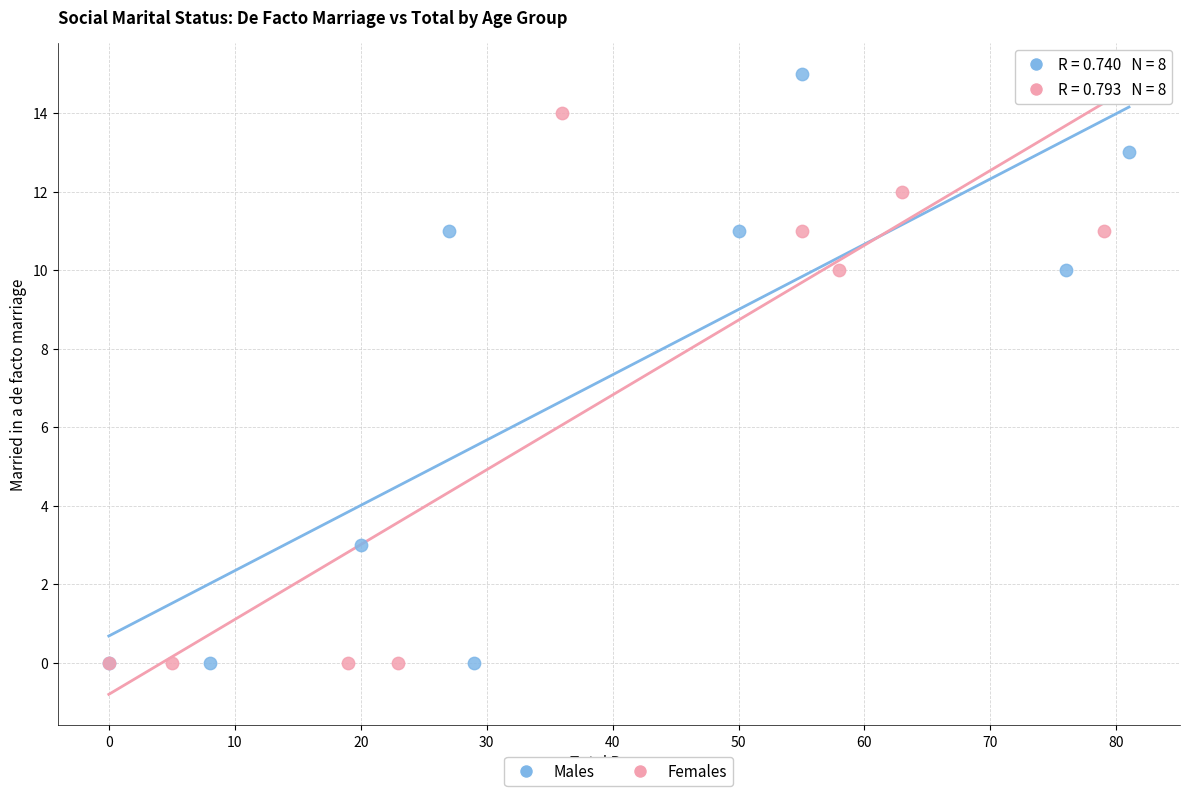

Which series has the largest Y range (max minus min)?

Males